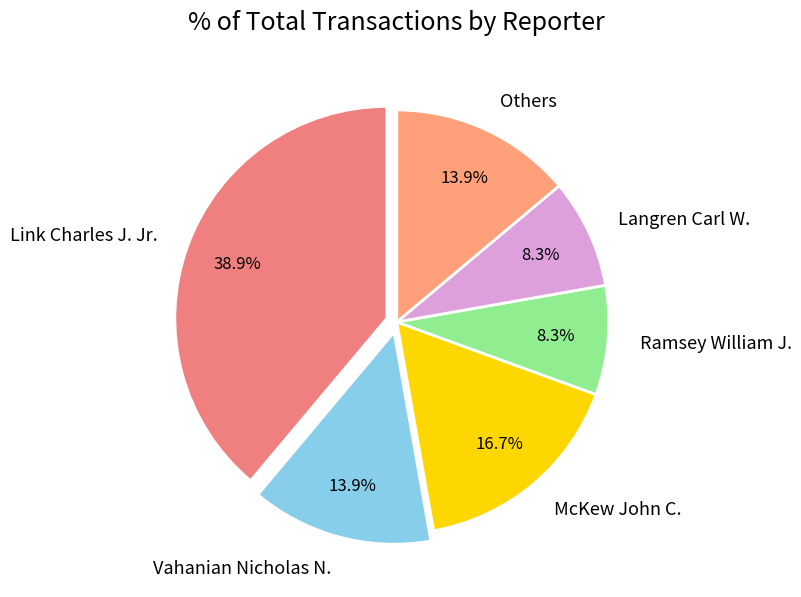

Approximately how many times larger is the value at Link Charles J. Jr. compared to Ramsey William J.?

4.7